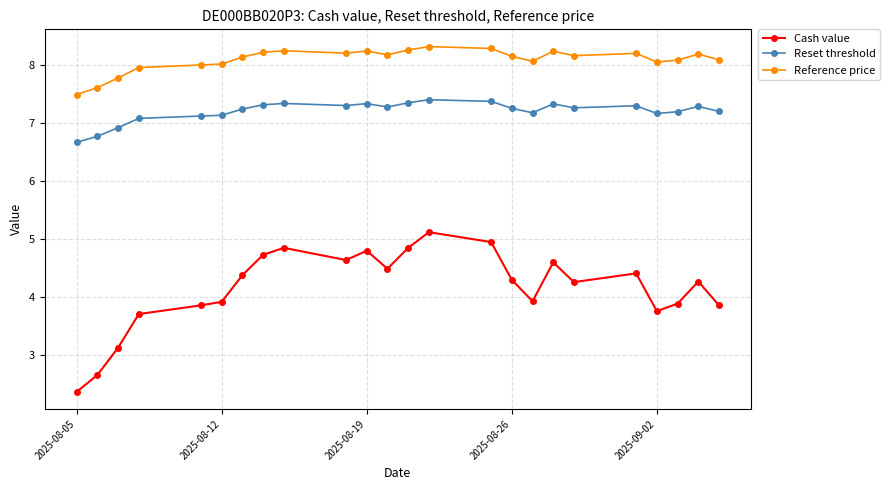

True or false: Reference price and Reset threshold cross at least once.

False